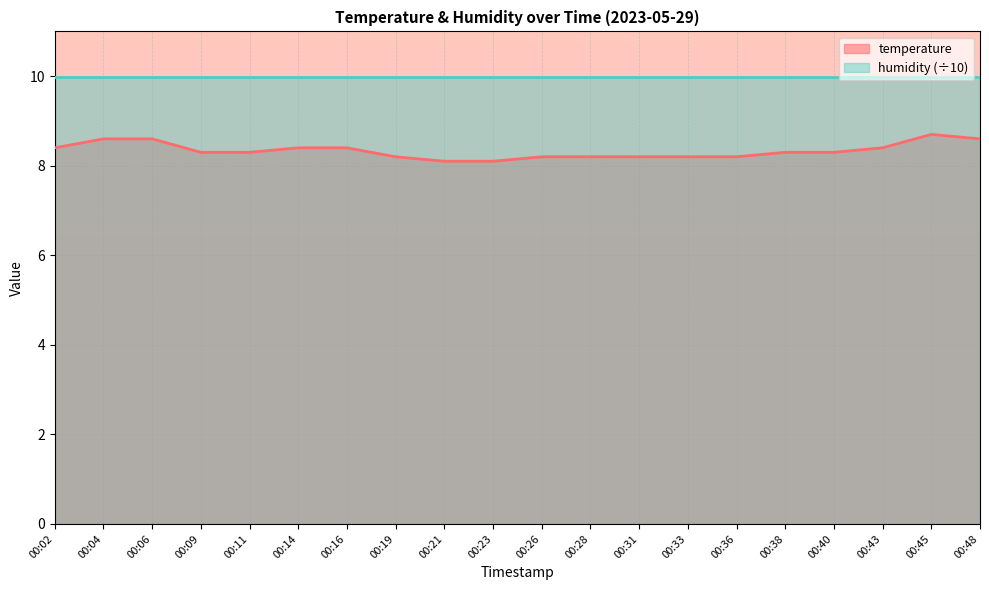

List the labels in order of value, smallest first.

00:21, 00:23, 00:19, 00:26, 00:28, 00:31, 00:33, 00:36, 00:09, 00:11, 00:38, 00:40, 00:02, 00:14, 00:16, 00:43, 00:04, 00:06, 00:48, 00:45